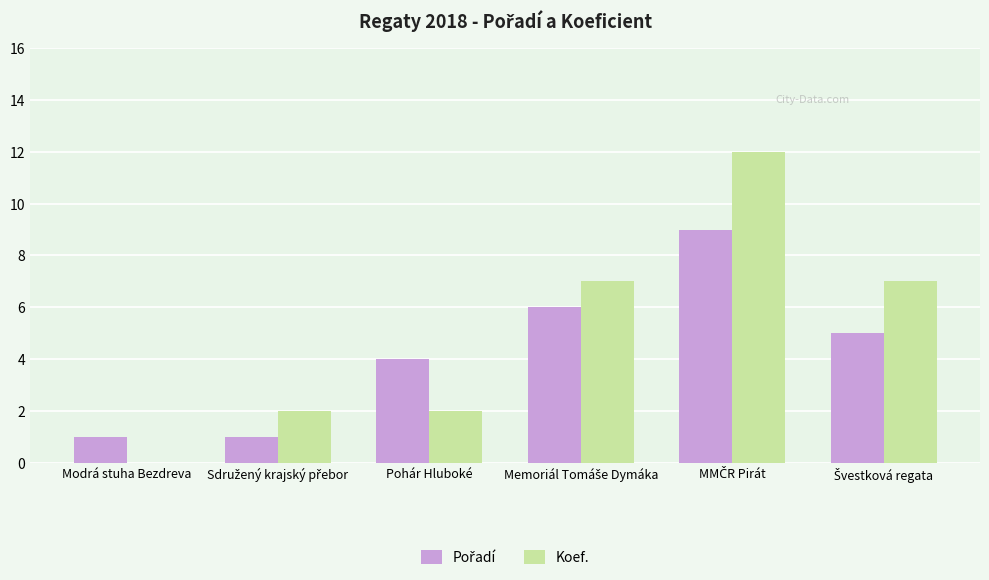

What is the sum of all Koef. values?

30